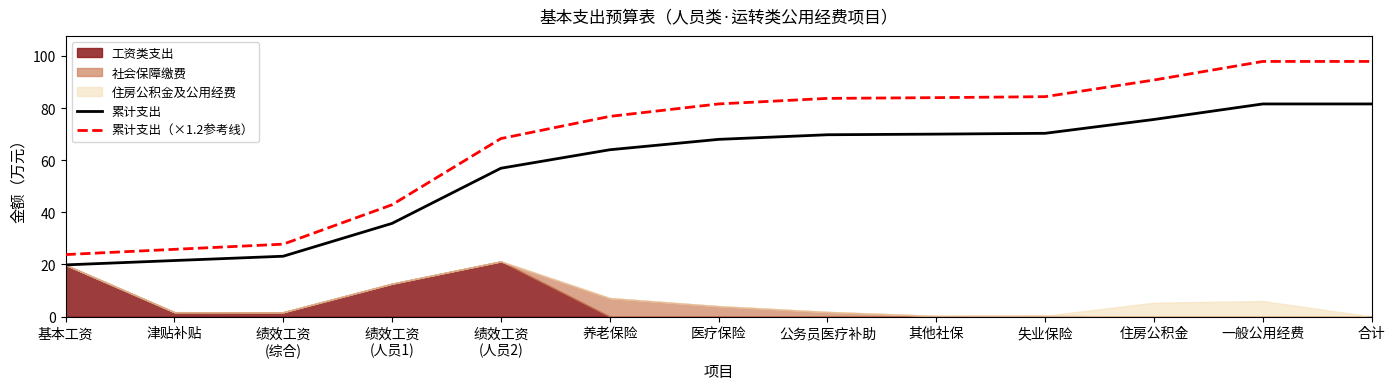

What is the label of the 10th point from the right?

绩效工资
(人员1)